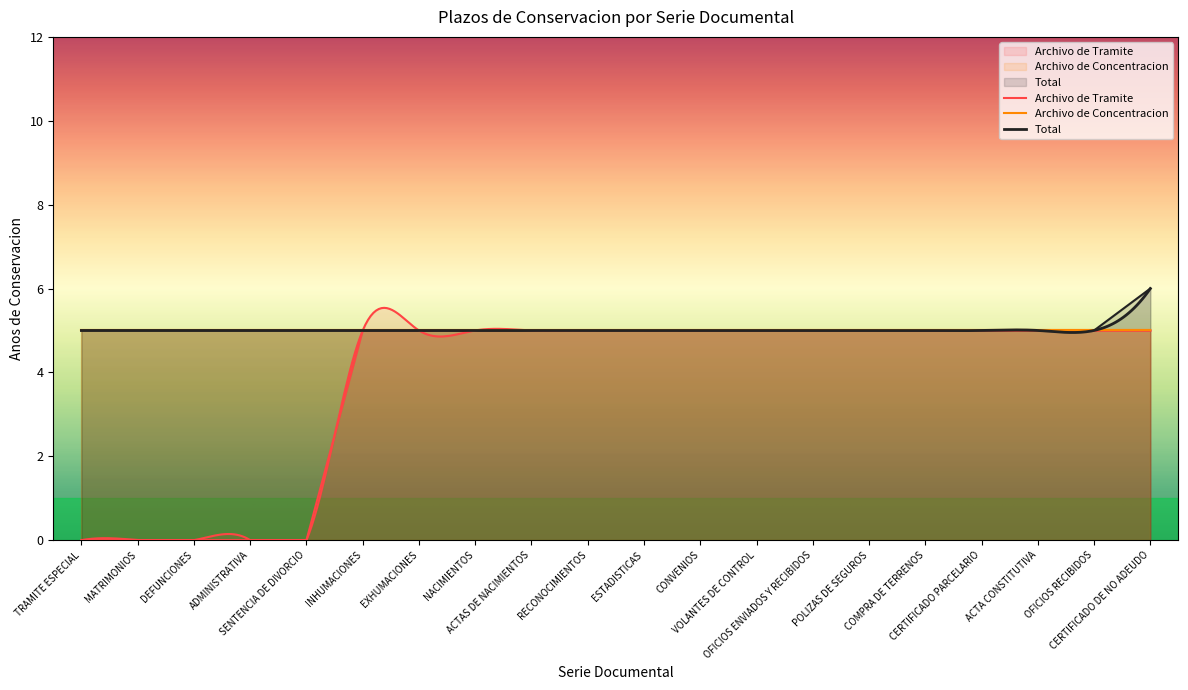

Does the chart have visible grid lines?

No